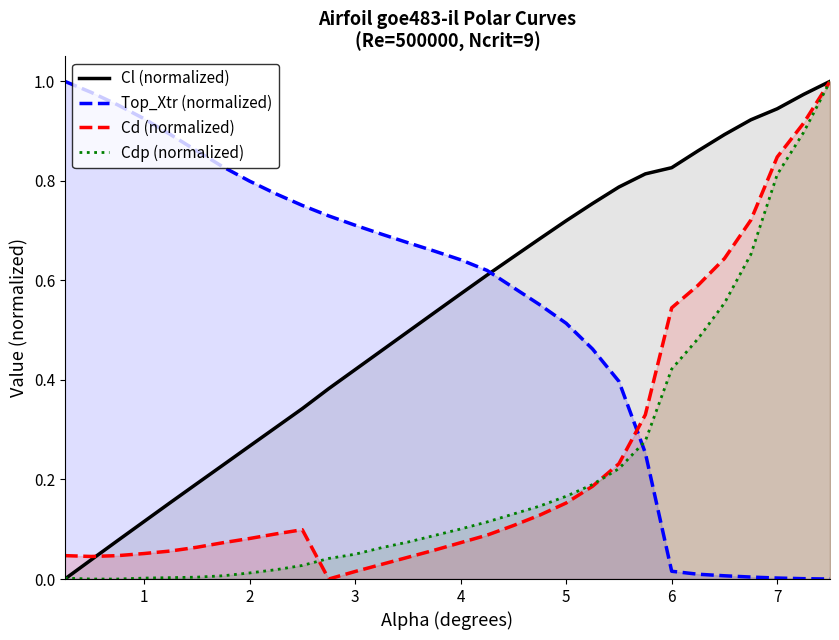

What are all the series names shown in the legend?

Cl (normalized), Top_Xtr (normalized), Cd (normalized), Cdp (normalized)